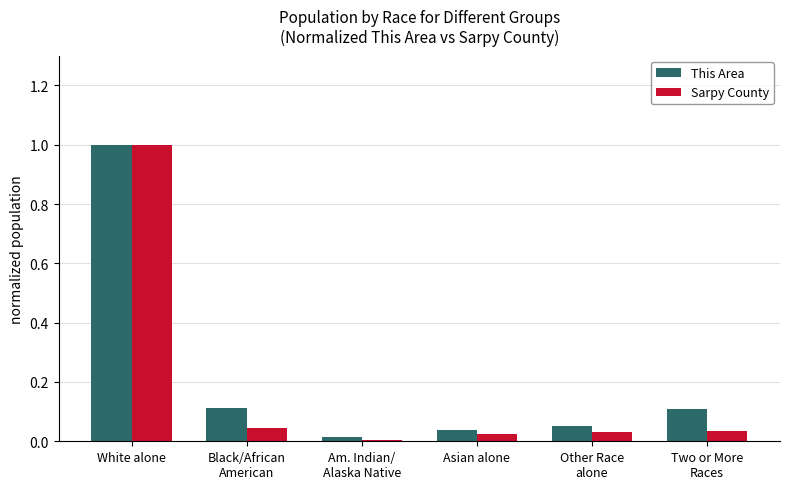

How many series are shown in this chart?

2